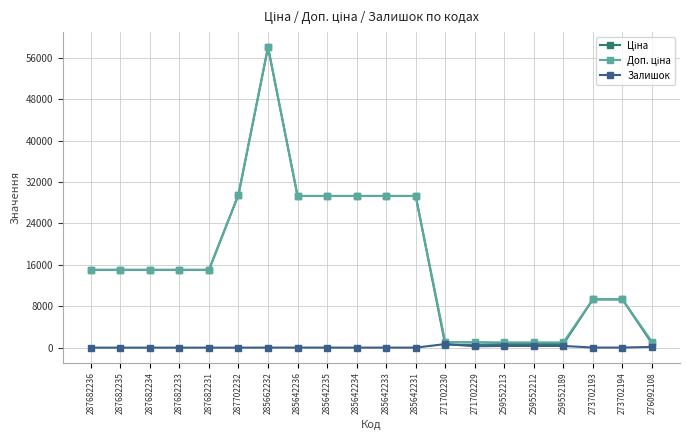

At which category is the sum across all series the highest?

285662232